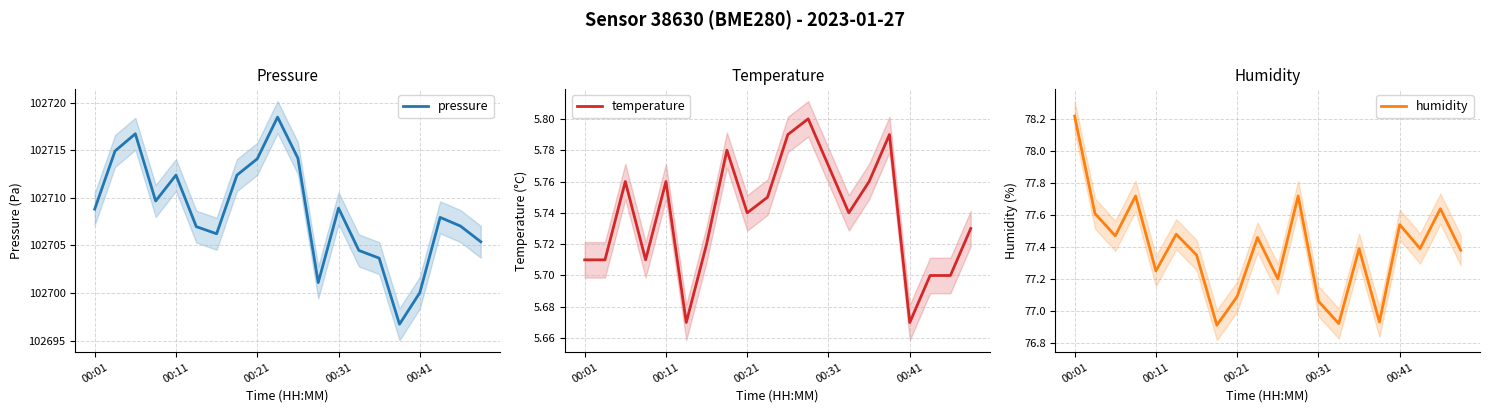

The value of pressure at 00:21 is 102714.1. True or false?

True